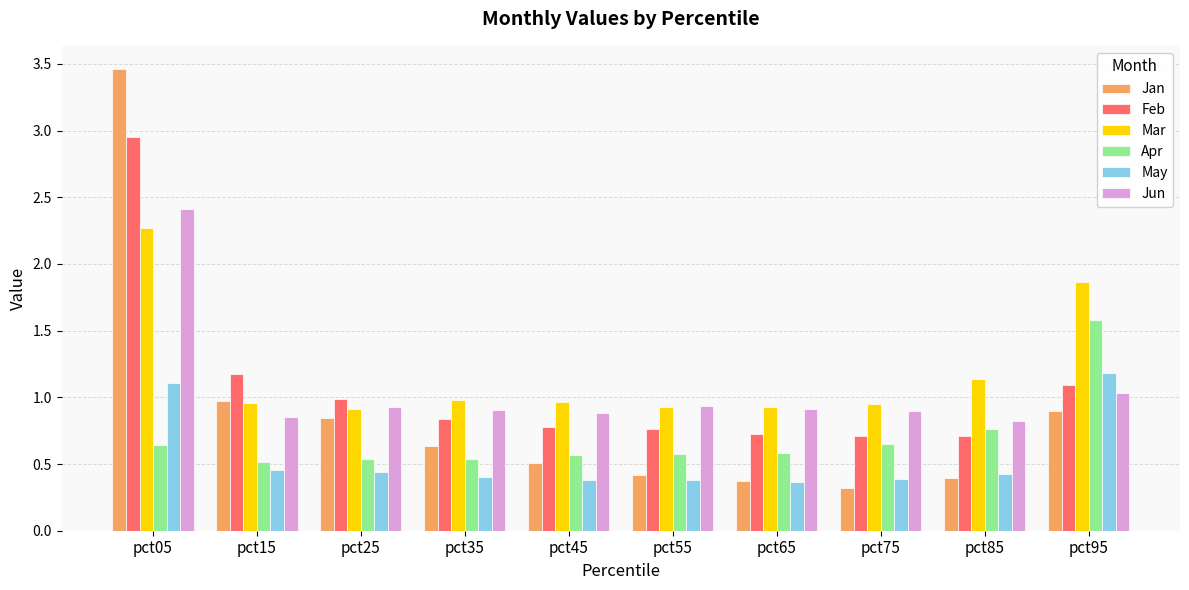

Is it true that Mar equals 1.5 at pct15?

False